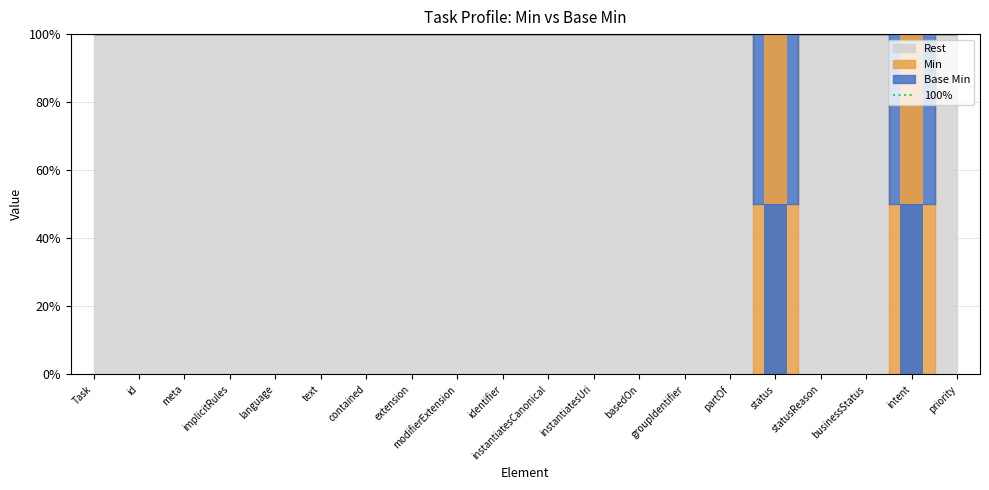

How many groups of bars are there?

20